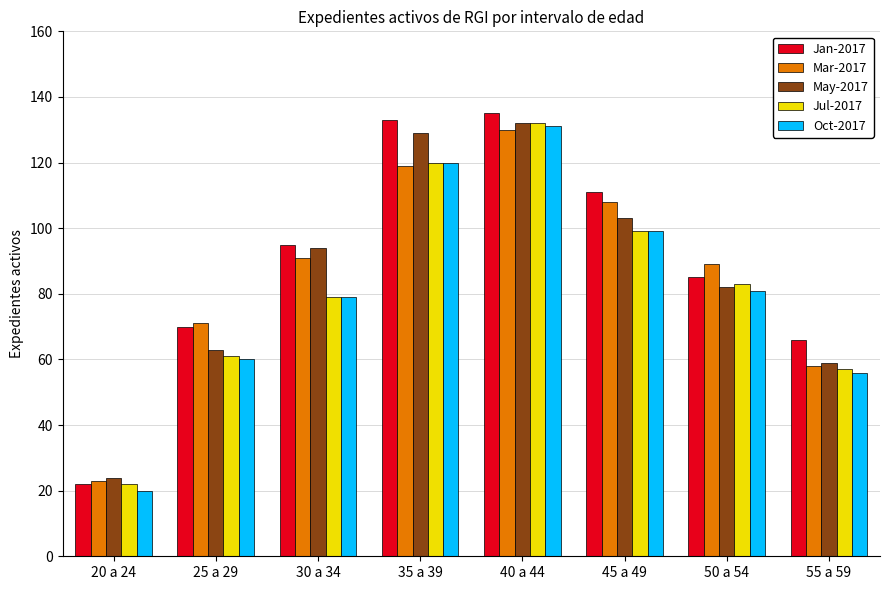

True or false: Jan-2017 has a value of 22 at 25 a 29.

False